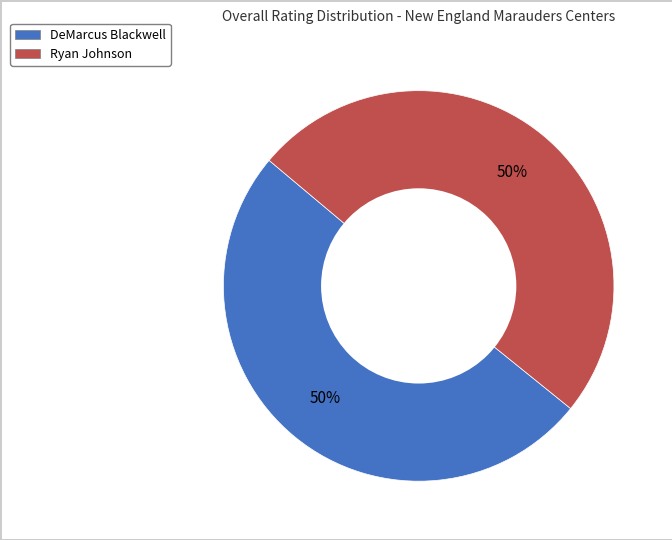

How many segments does this pie chart have?

2